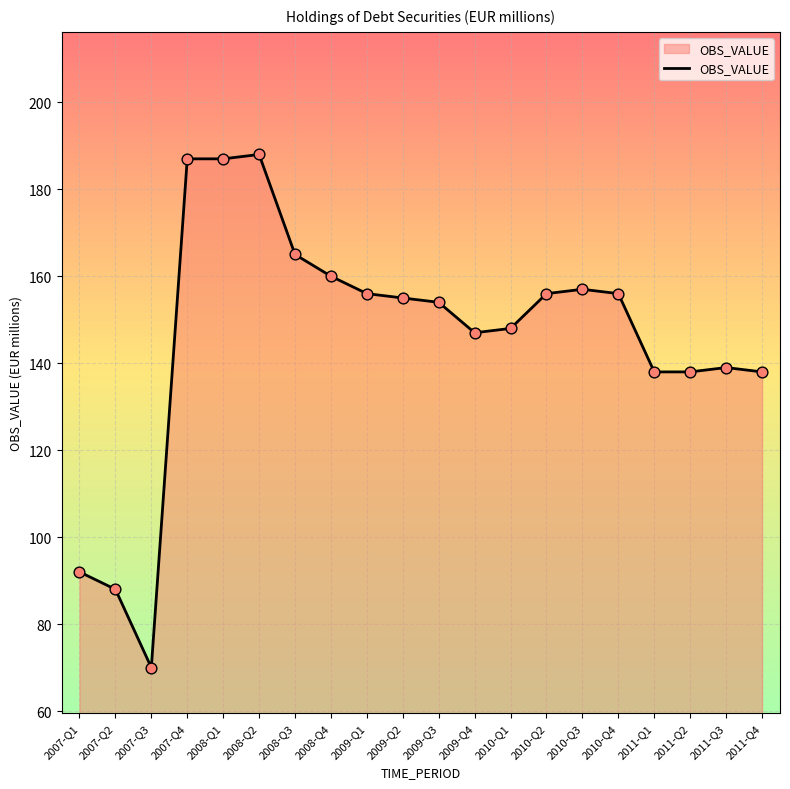

Approximately how many times larger is the value at 2011-Q3 compared to 2010-Q1?

0.9